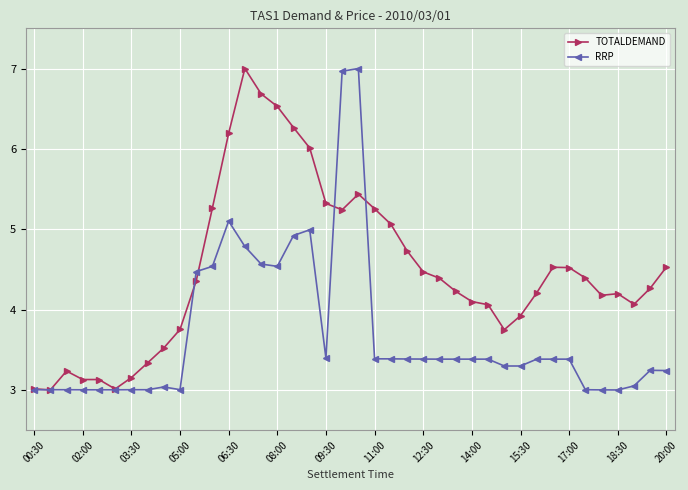

What is the average value of the TOTALDEMAND series?

4.5